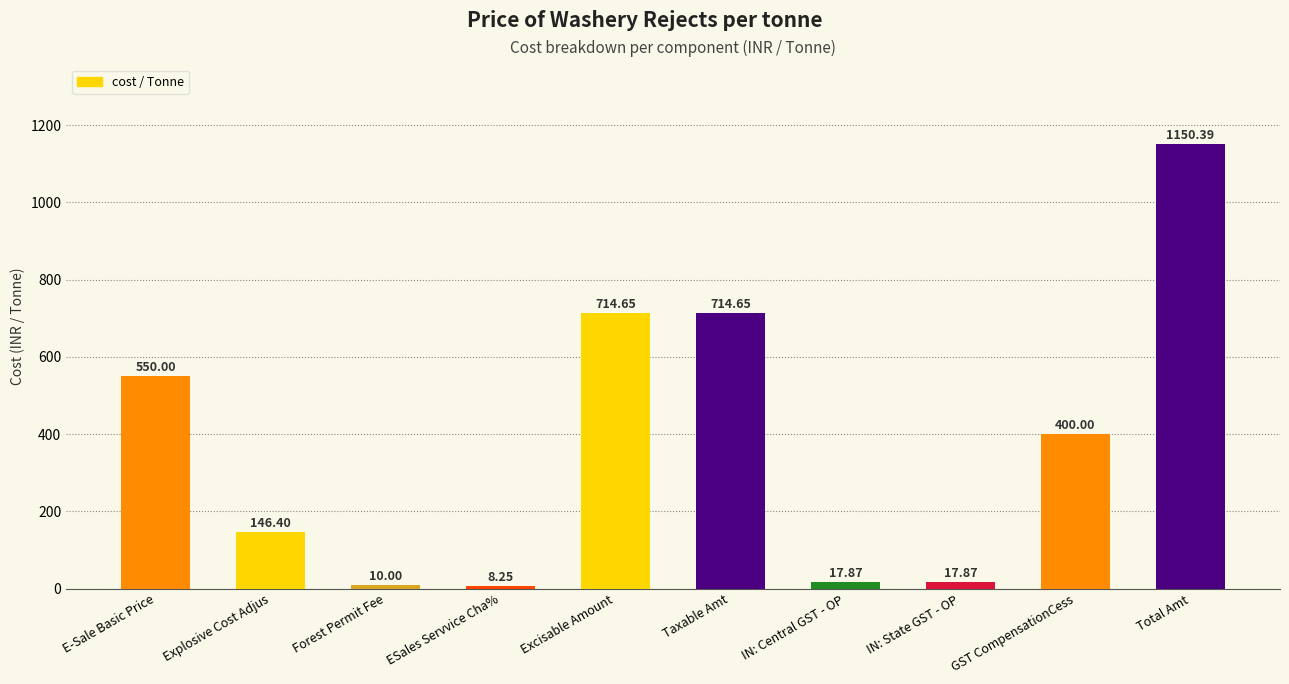

What is the label of the 1st bar from the left?

E-Sale Basic Price